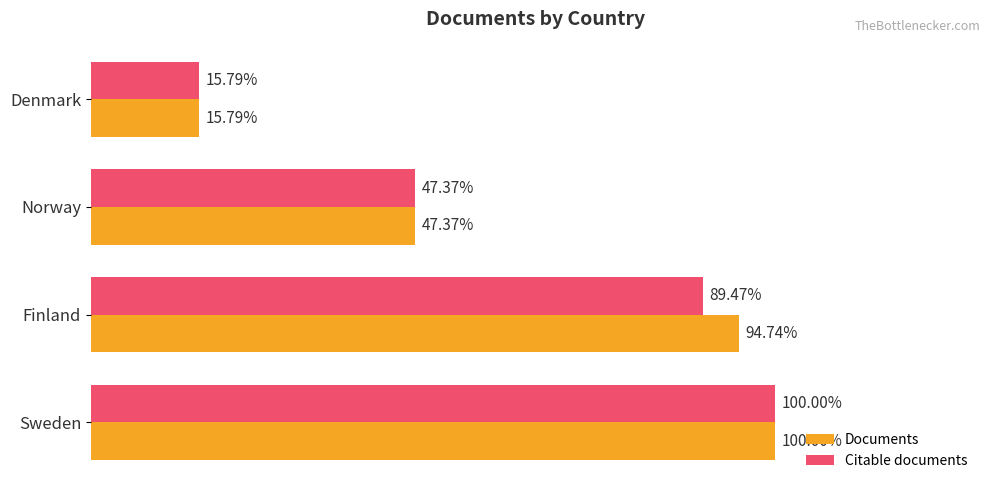

Which series has the largest total across all categories?

Documents